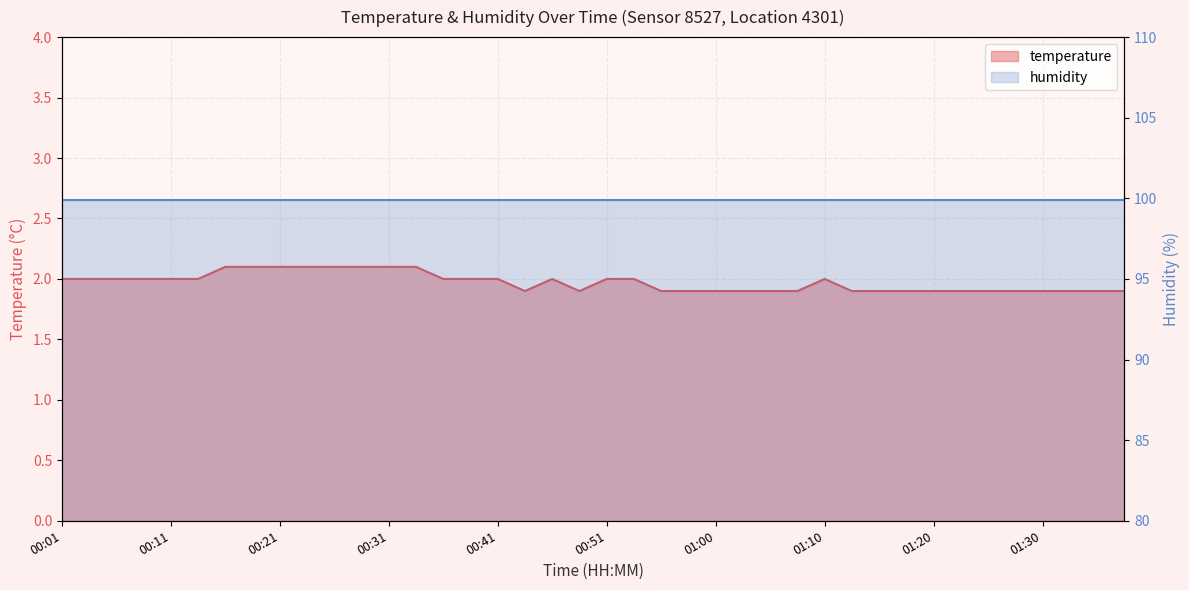

Rank the categories by value from lowest to highest.

00:43, 00:48, 00:56, 00:58, 01:00, 01:03, 01:05, 01:08, 01:13, 01:15, 01:18, 01:20, 01:23, 01:25, 01:27, 01:30, 01:32, 01:35, 01:37, 00:01, 00:03, 00:06, 00:08, 00:11, 00:13, 00:36, 00:38, 00:41, 00:46, 00:51, 00:53, 01:10, 00:16, 00:19, 00:21, 00:24, 00:26, 00:28, 00:31, 00:33